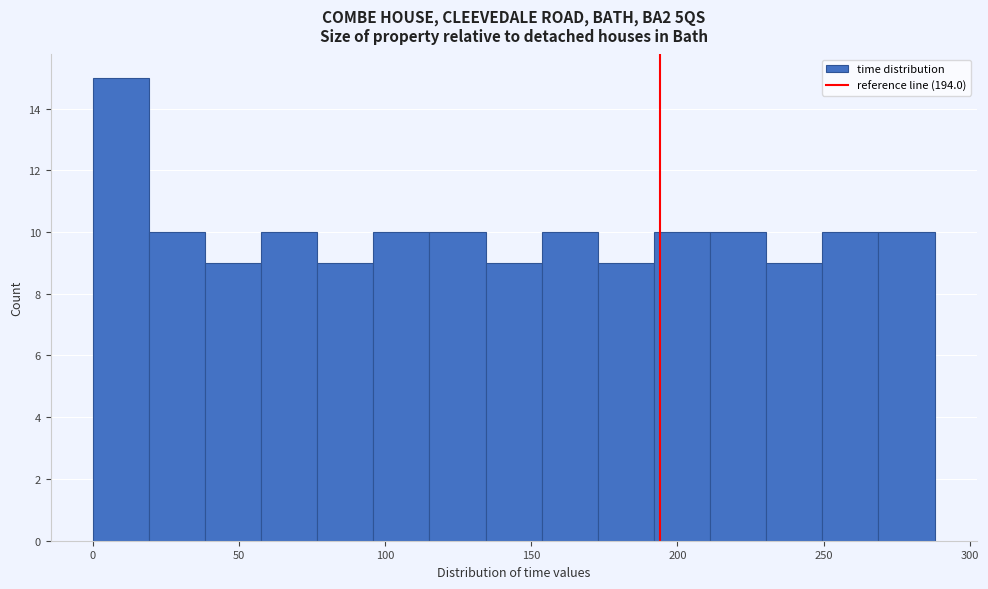

Read against the x-axis, roughly where is the centre of the tallest bar?

10